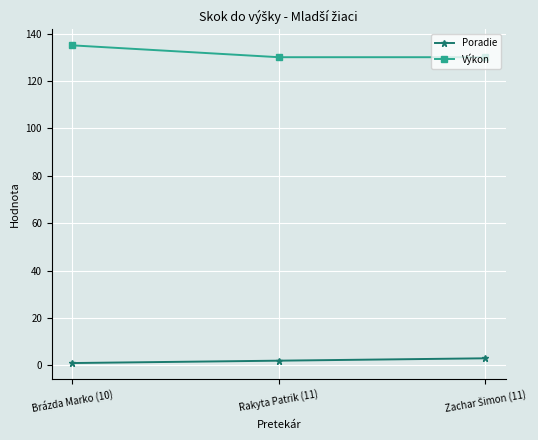

What is the lowest value of the Výkon series?

130